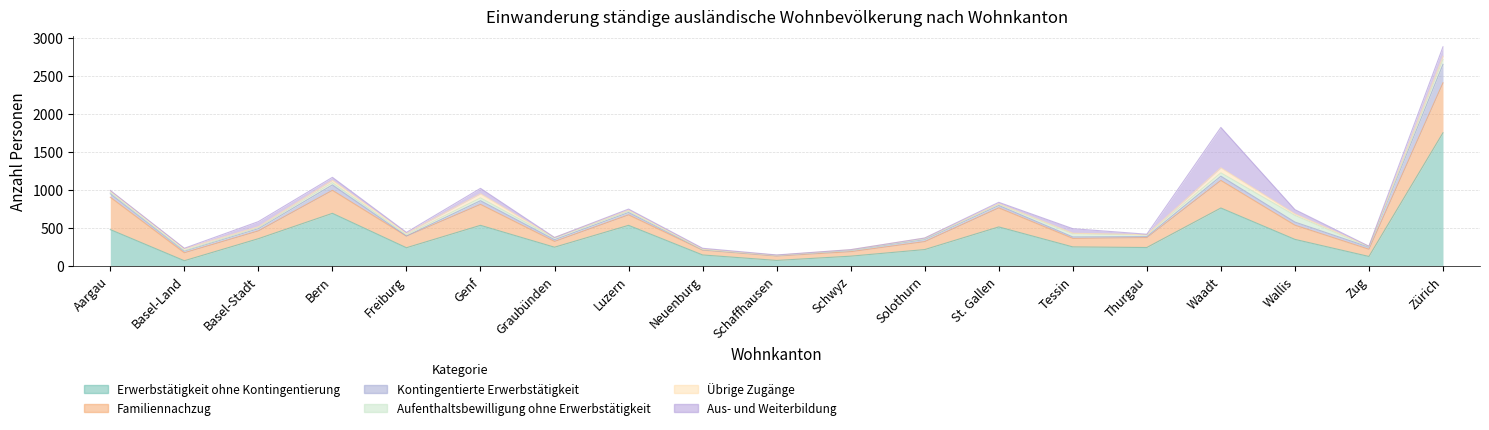

Count the number of data series in this chart.

6